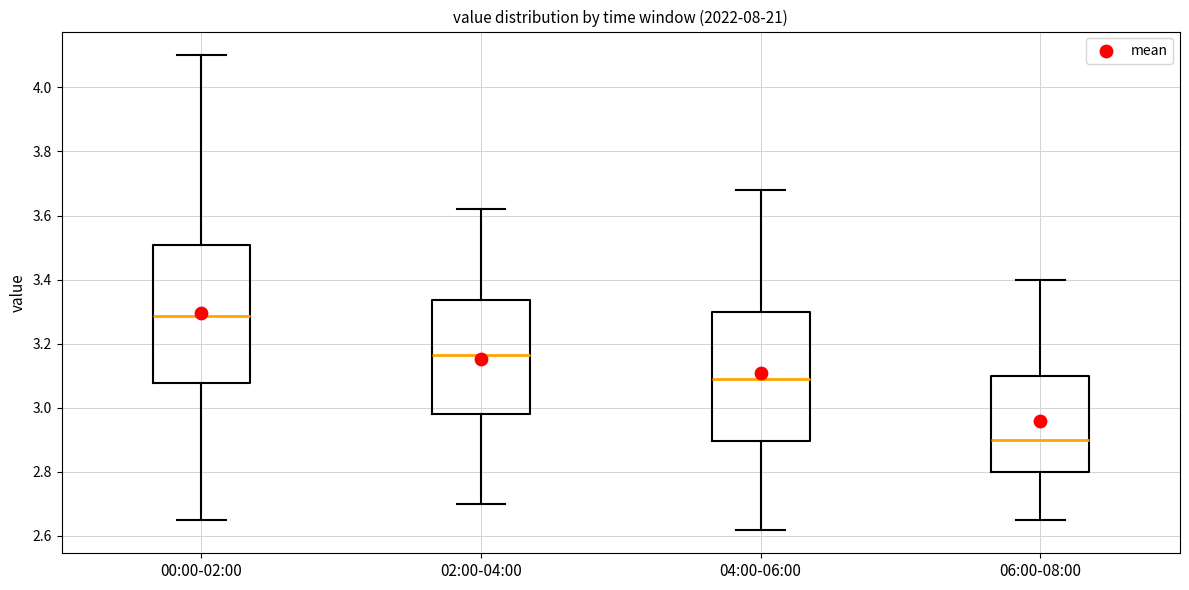

Where does the median line of the box for 02:00-04:00 sit on the y-axis? The values are not printed on the chart, so give them approximately, as read against the axis.

3.16